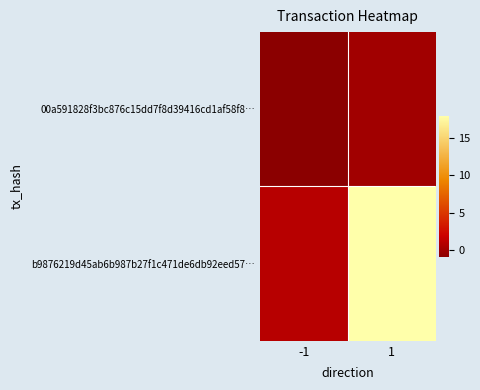

What is the difference between the highest and lowest values at -1?

2